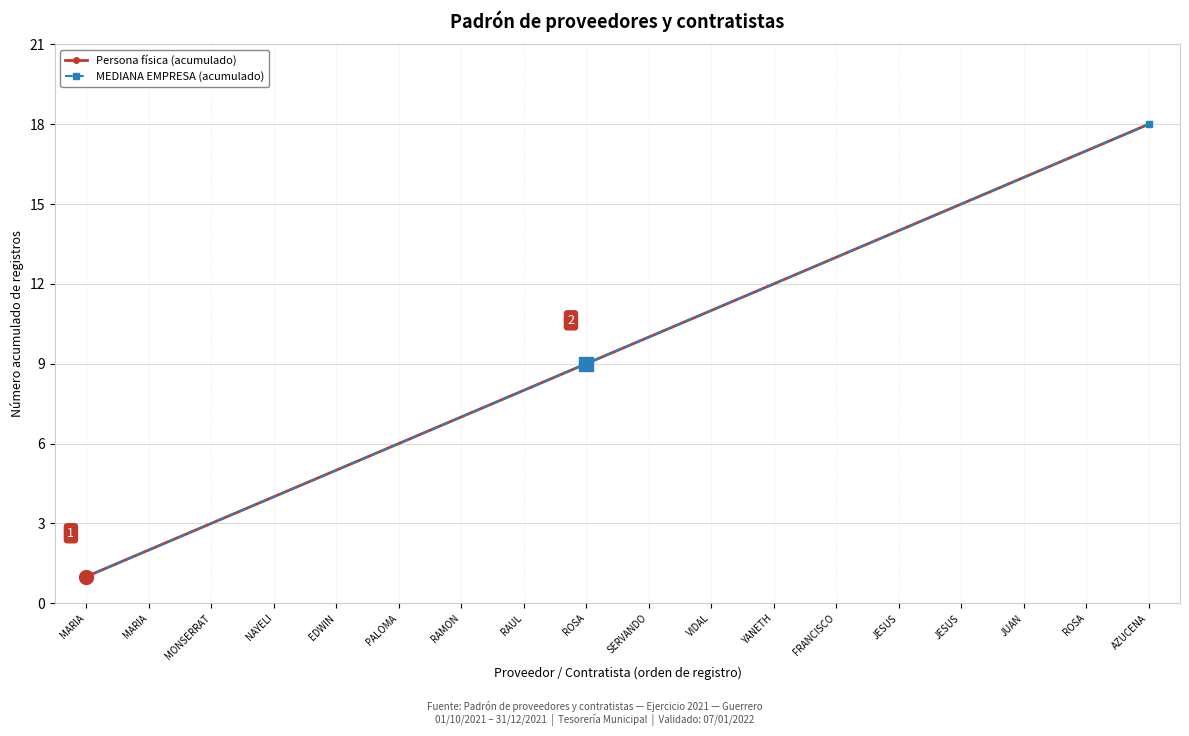

Does the chart have visible grid lines?

Yes